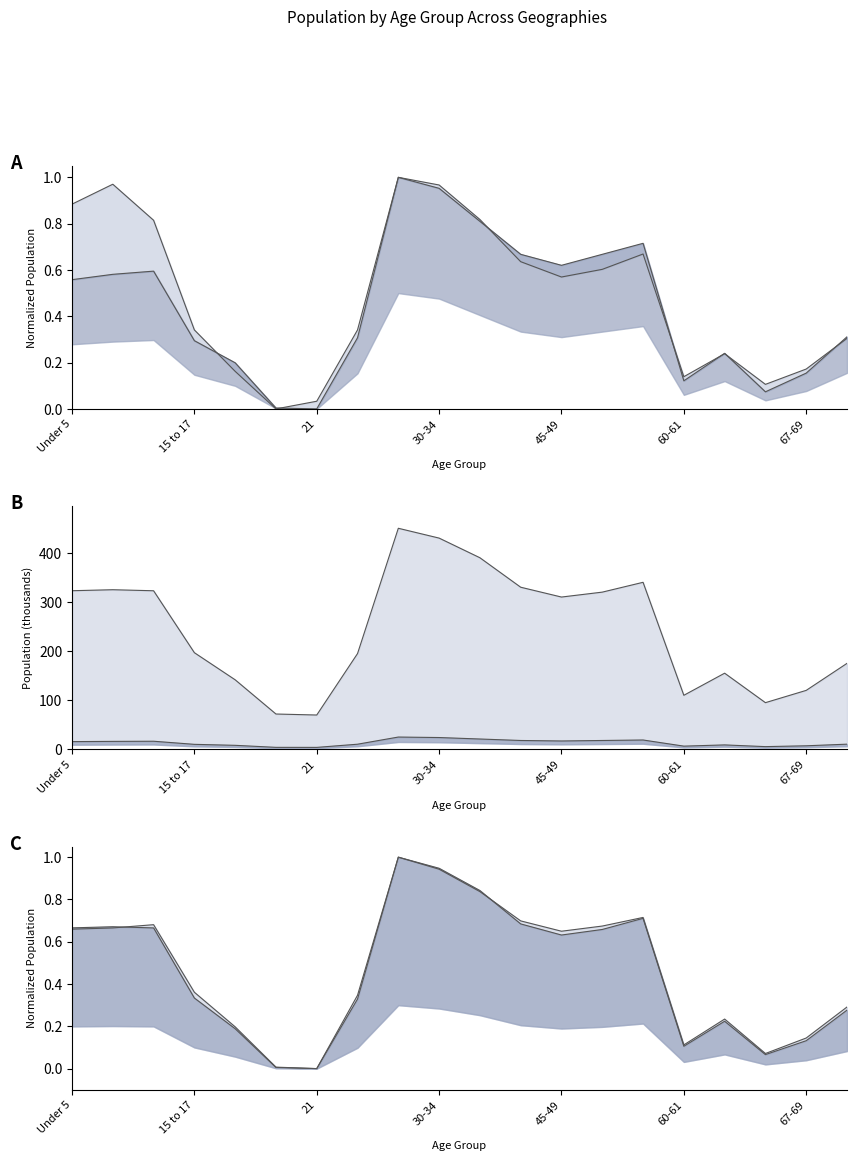

At which label does North Carolina first exceed 310?

Under 5